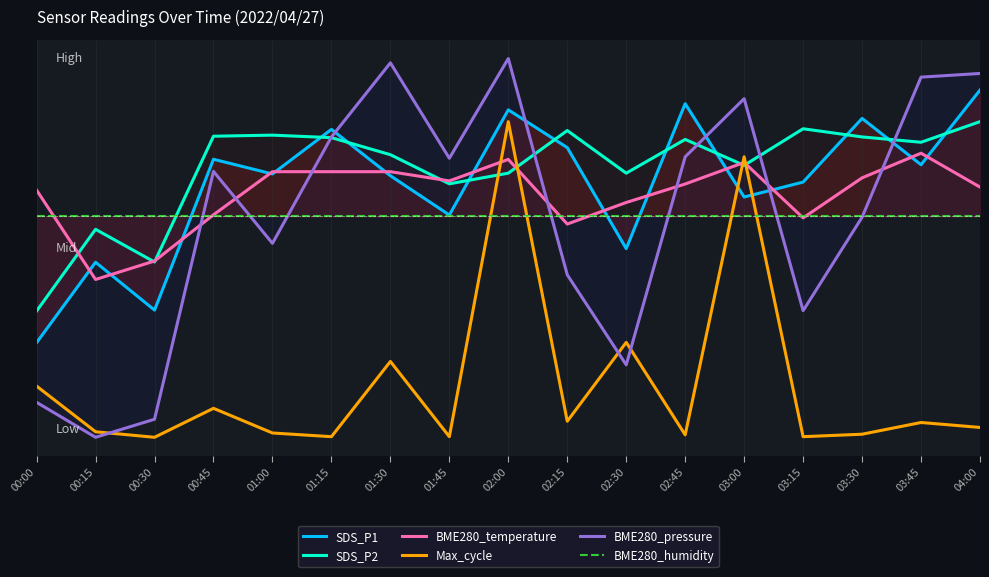

How many lines are shown in the chart?

6